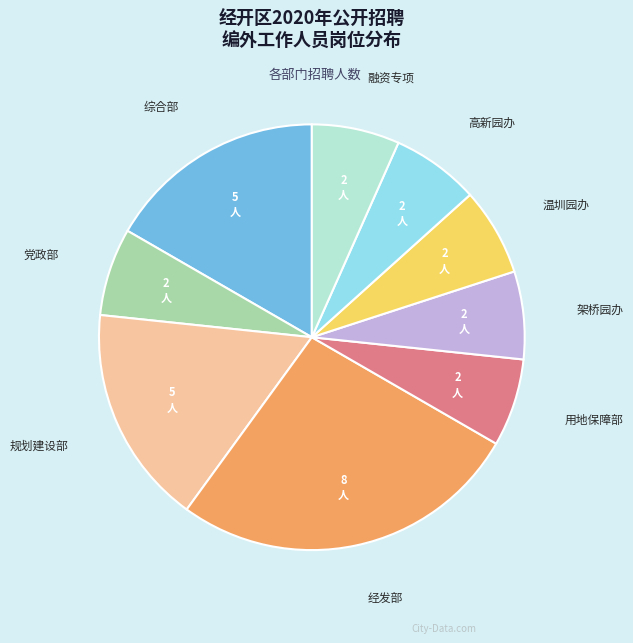

Is there any slice that represents more than half of the pie?

No